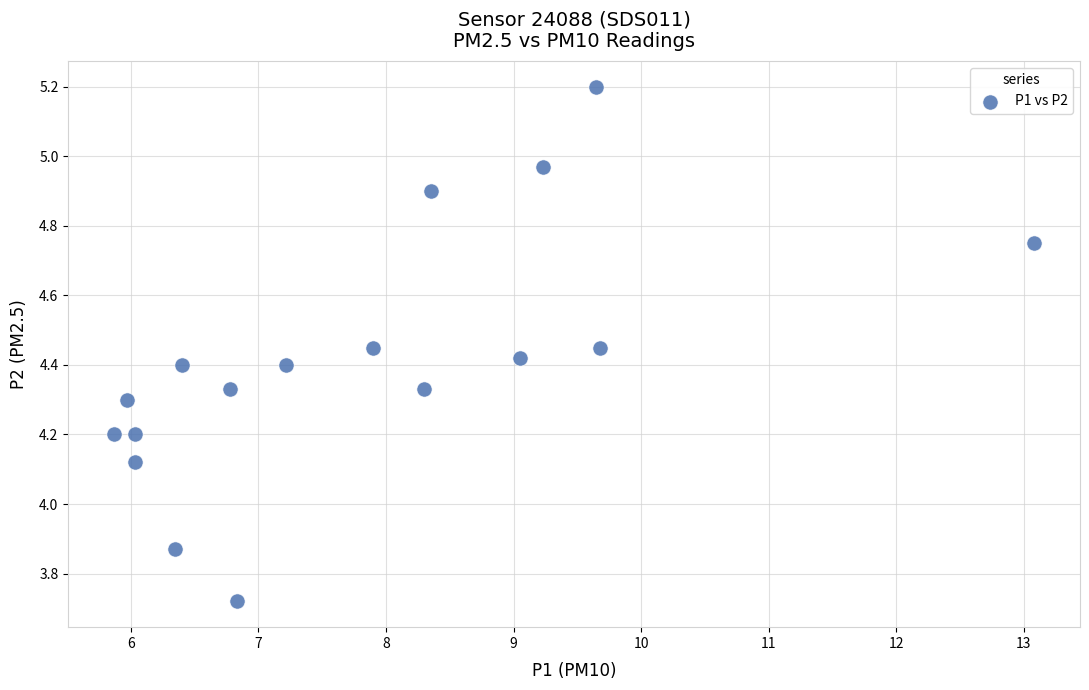

What is the range of X values (max minus min)?

7.2